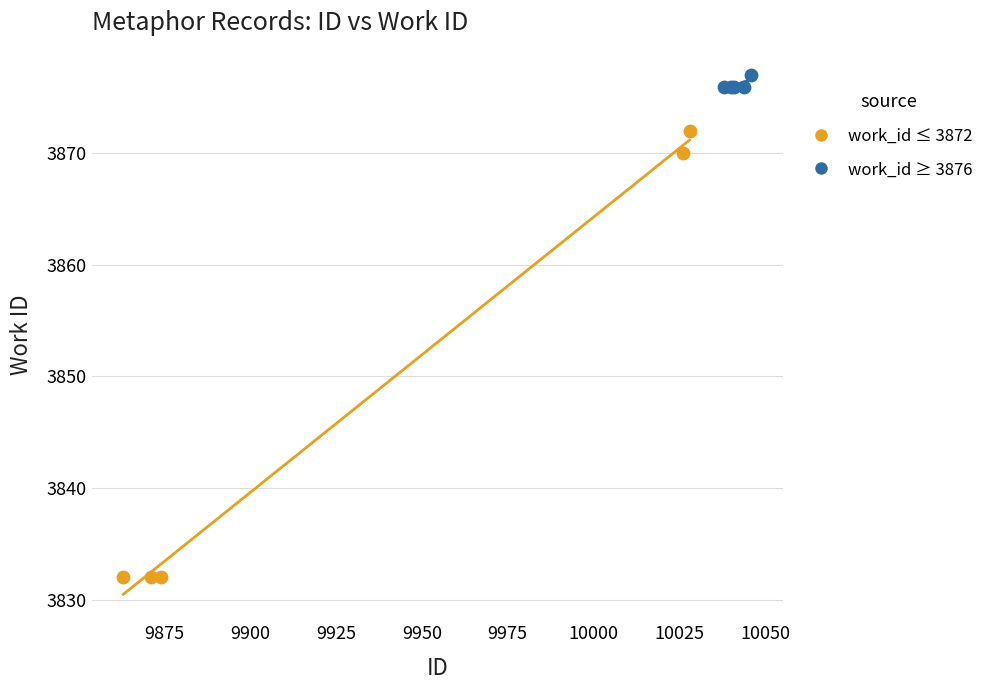

Which series has the widest spread of Y values?

work_id ≤ 3872